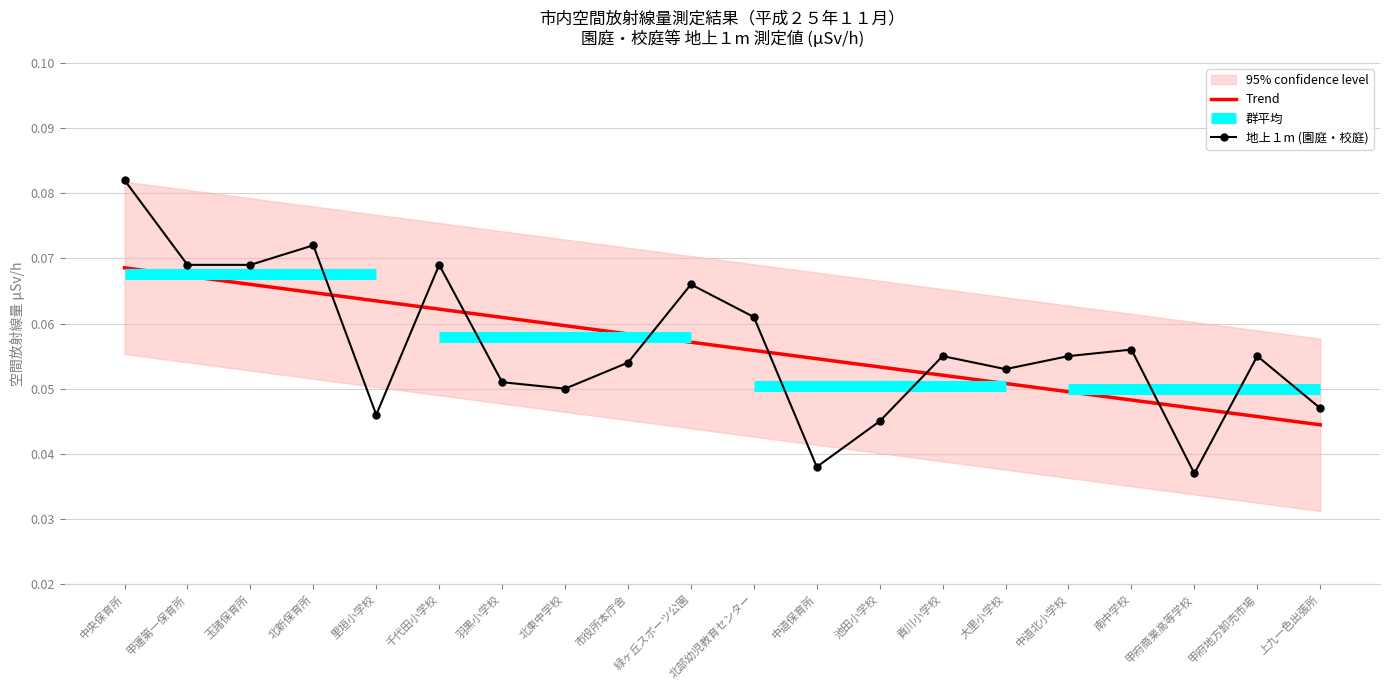

Is it true that the value at 甲運第一保育所 is 0.1?

True